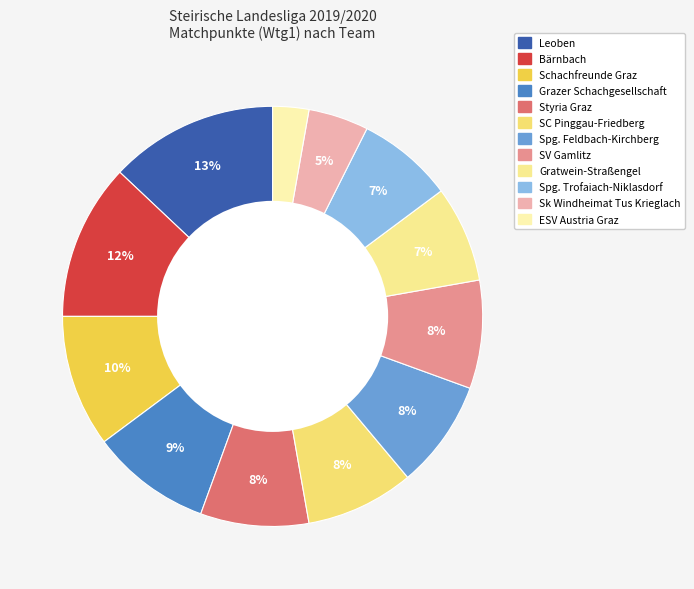

Which category has the biggest portion of the pie?

Leoben